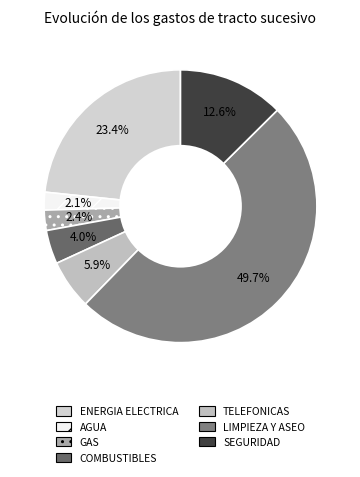

How many segments does this pie chart have?

7